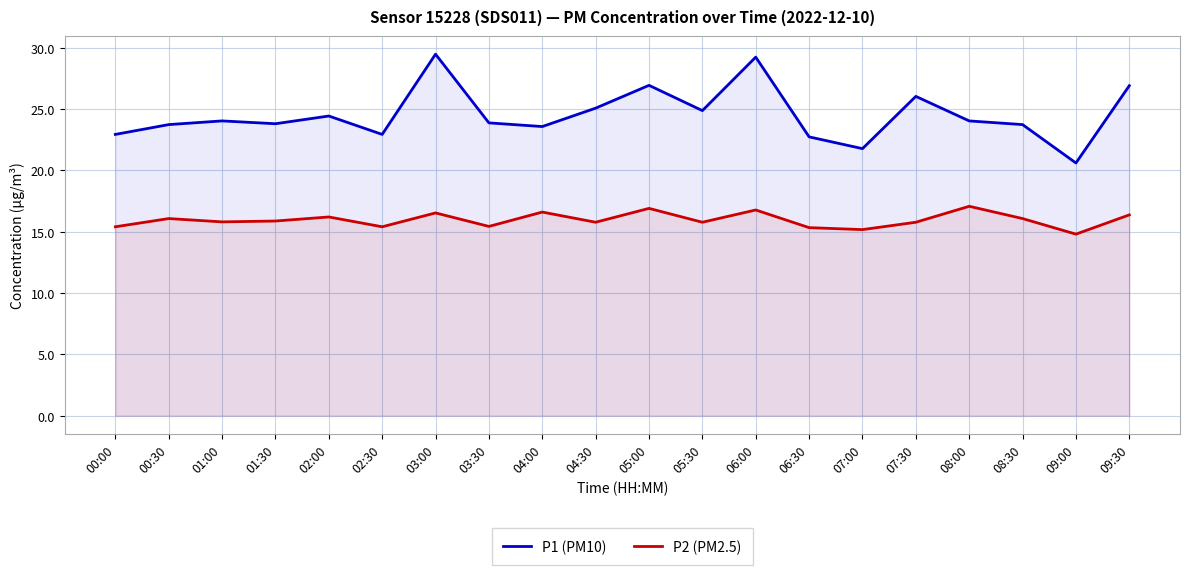

True or false: P2 (PM2.5) and P1 (PM10) cross at least once.

False